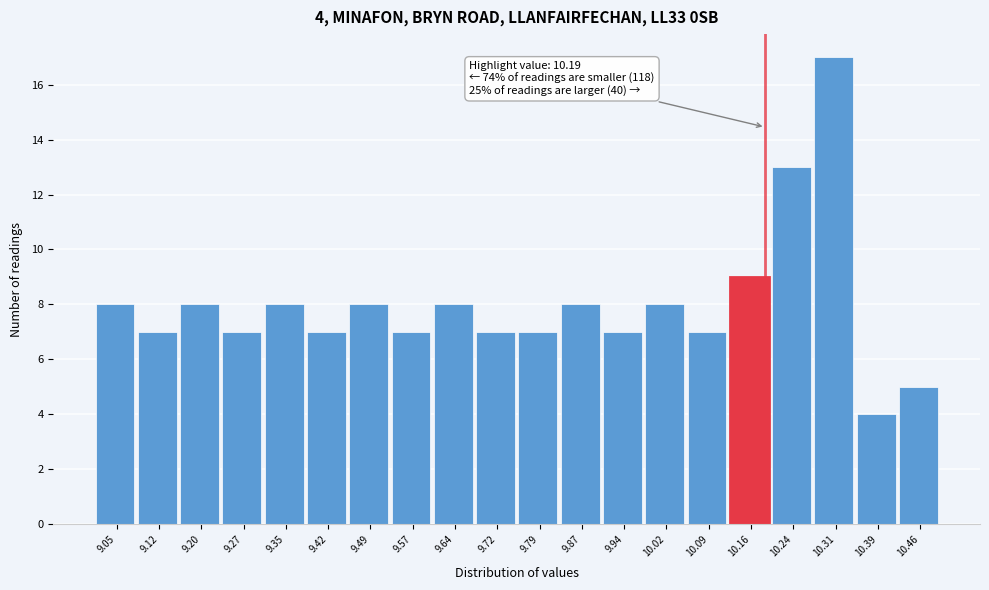

Over which range of the x-axis is the bar tallest?

10.28 to 10.35